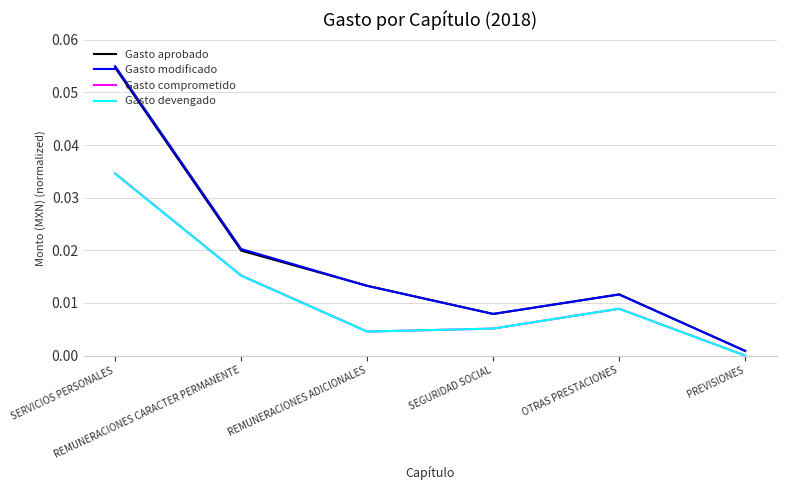

Rank the categories by Gasto modificado value from highest to lowest.

SERVICIOS PERSONALES, REMUNERACIONES CARACTER PERMANENTE, REMUNERACIONES ADICIONALES, OTRAS PRESTACIONES, SEGURIDAD SOCIAL, PREVISIONES